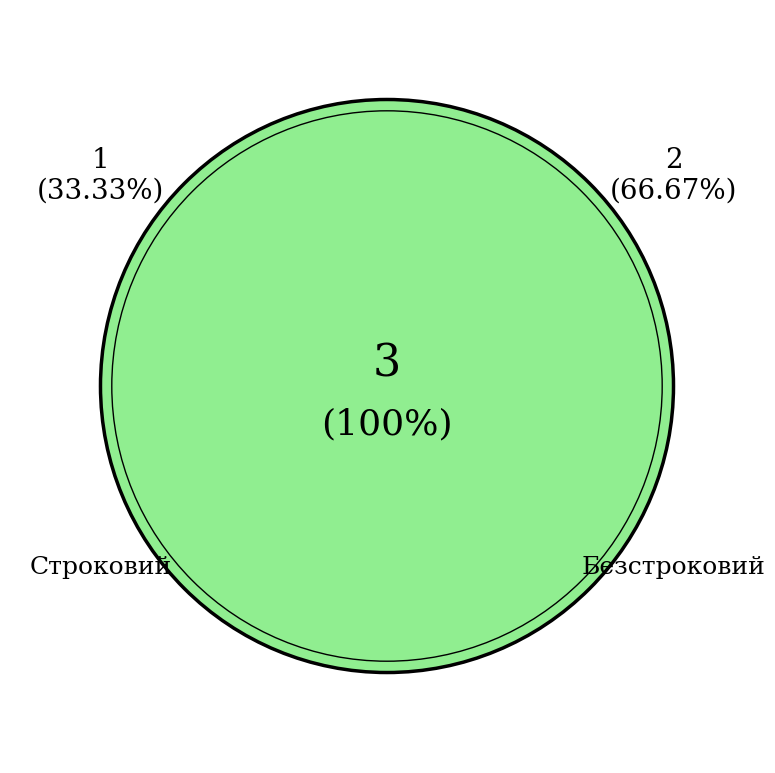

To the nearest percent, what portion does Безстроковий represent?

67%